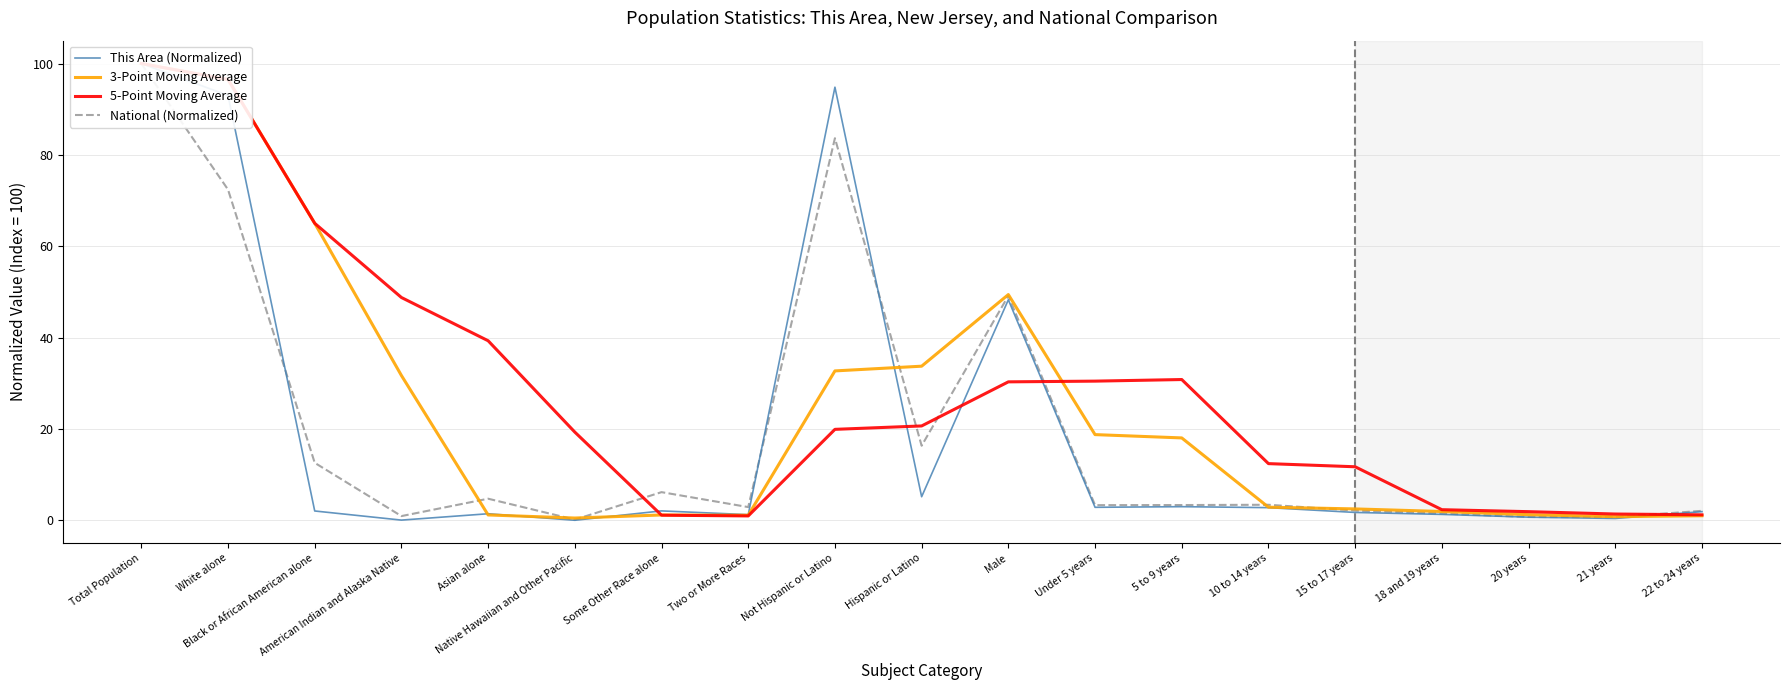

At how many categories does at least one series exceed 49?

5